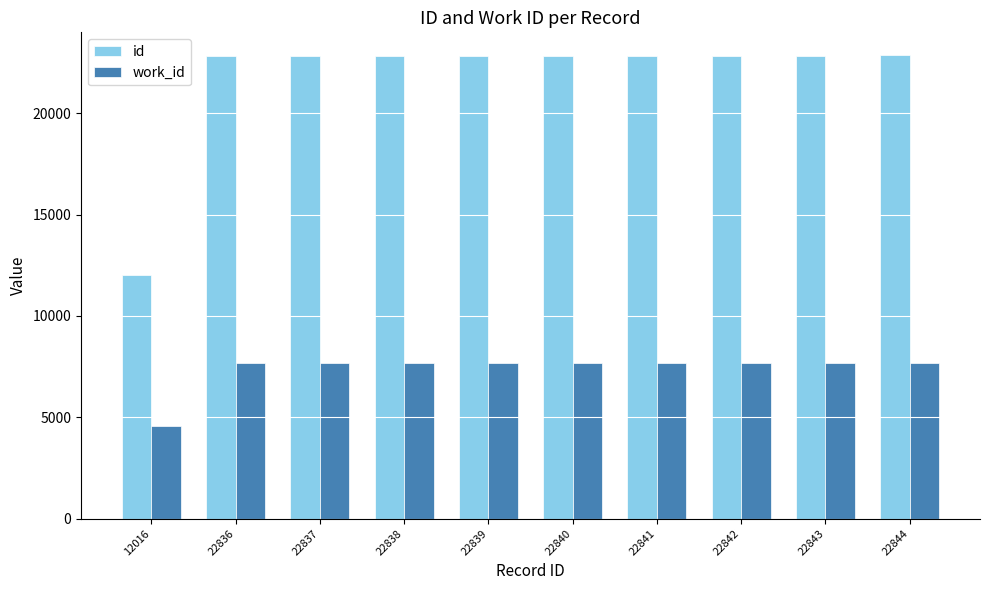

What is the average value of the work_id series?

7375